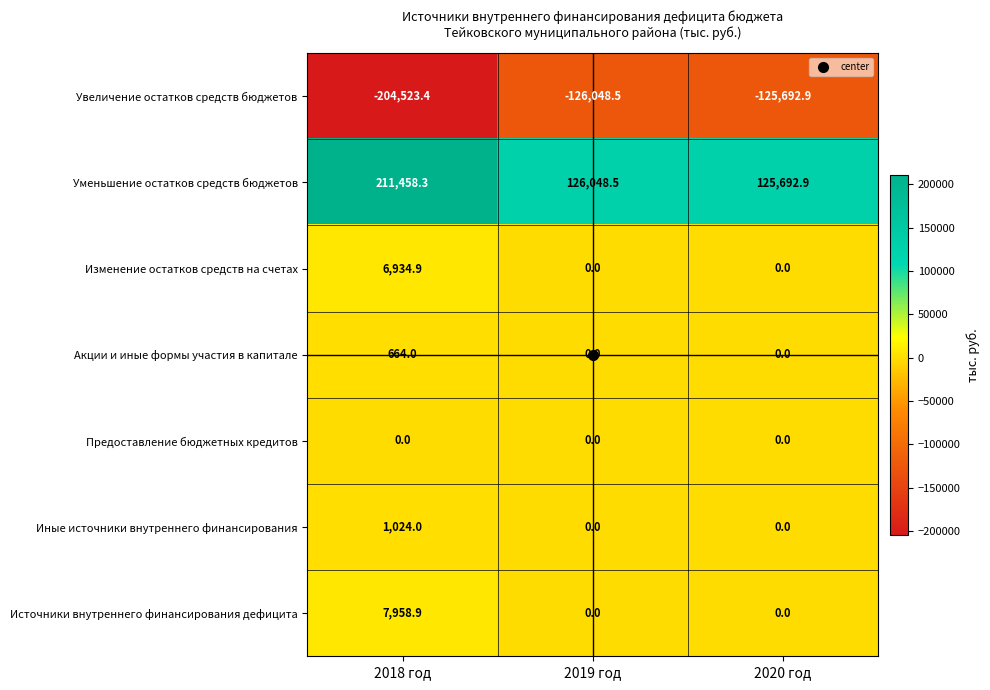

True or false: Иные источники внутреннего финансирования has a value of 1024.0 at 2018 год.

True